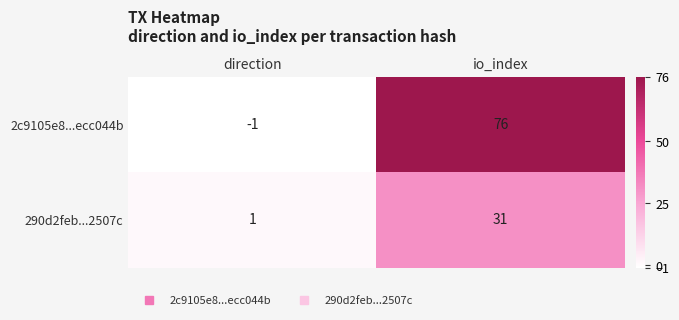

Is it true that 2c9105e8...ecc044b equals 129 at io_index?

False